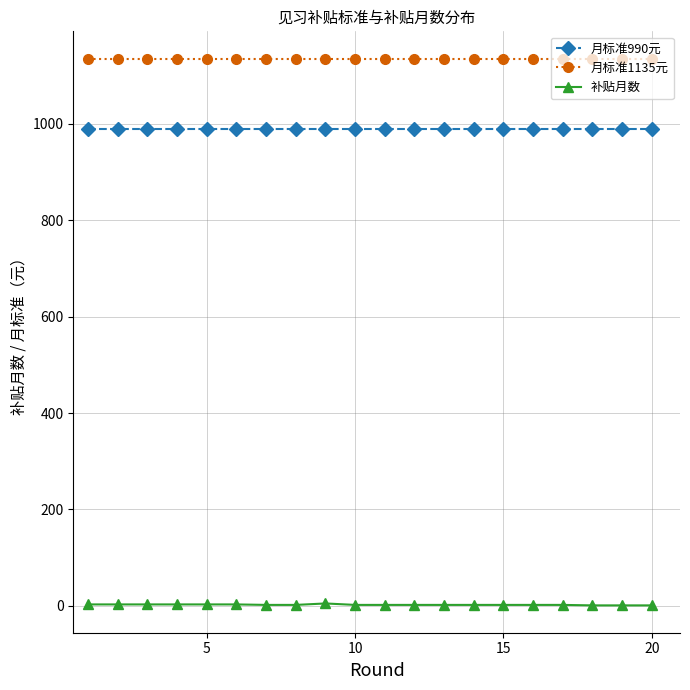

What is the maximum value shown in the chart?

1135